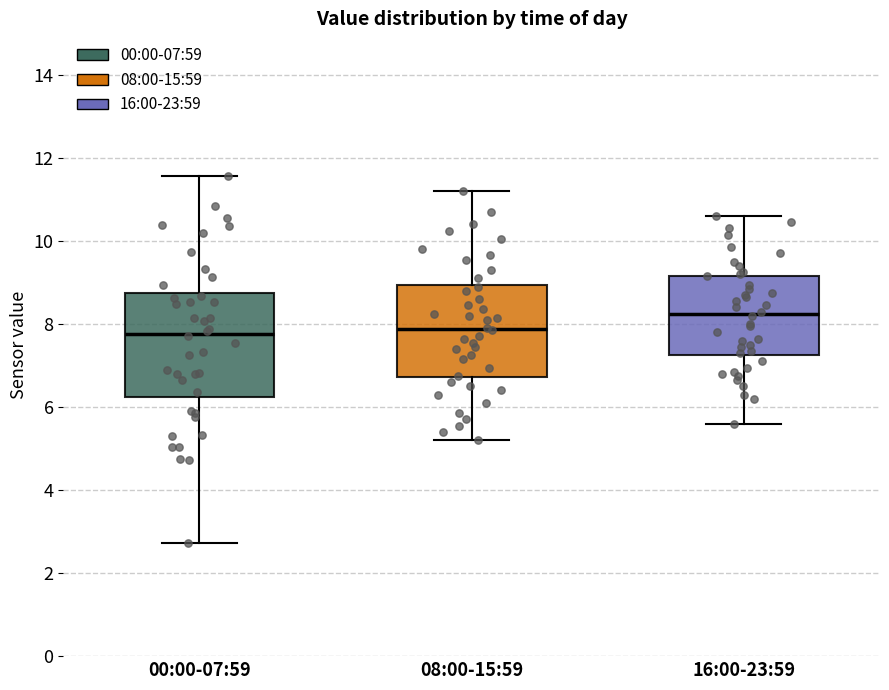

Reading left to right, read every box against the y-axis: the position of its median line, the range the box covers, and the ends of its whiskers. The values are not printed on the chart, so give them approximately, as read against the axis.

00:00-07:59: median 7.8, box 6.2 to 8.8, whiskers 2.8 to 11.6
08:00-15:59: median 7.8, box 6.8 to 9.0, whiskers 5.2 to 11.2
16:00-23:59: median 8.2, box 7.2 to 9.2, whiskers 5.6 to 10.6